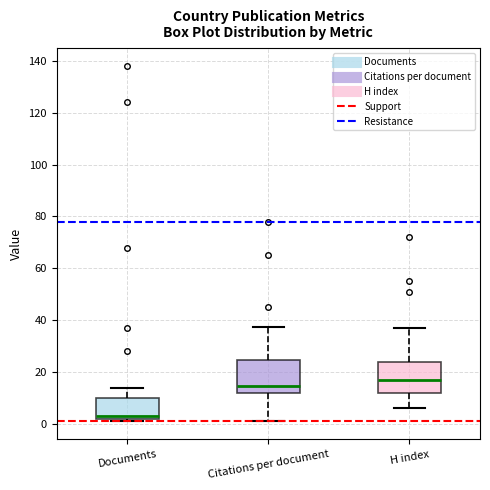

Reading left to right, read every box against the y-axis: the position of its median line, the range the box covers, and the ends of its whiskers. The values are not printed on the chart, so give them approximately, as read against the axis.

Documents: median 4, box 2 to 10, whiskers 2 (just below the box's lower edge) to 14
Citations per document: median 14, box 12 to 24, whiskers 2 to 38
H index: median 18, box 12 to 24, whiskers 6 to 38